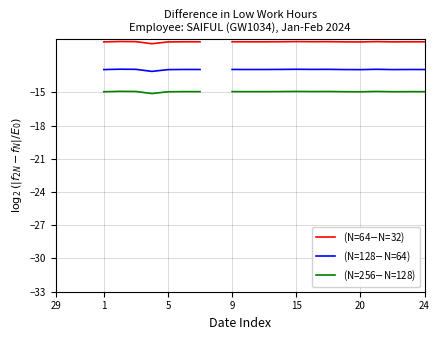

Between 15 and 21, which series saw the biggest shift?

(N=64$-$N=32)